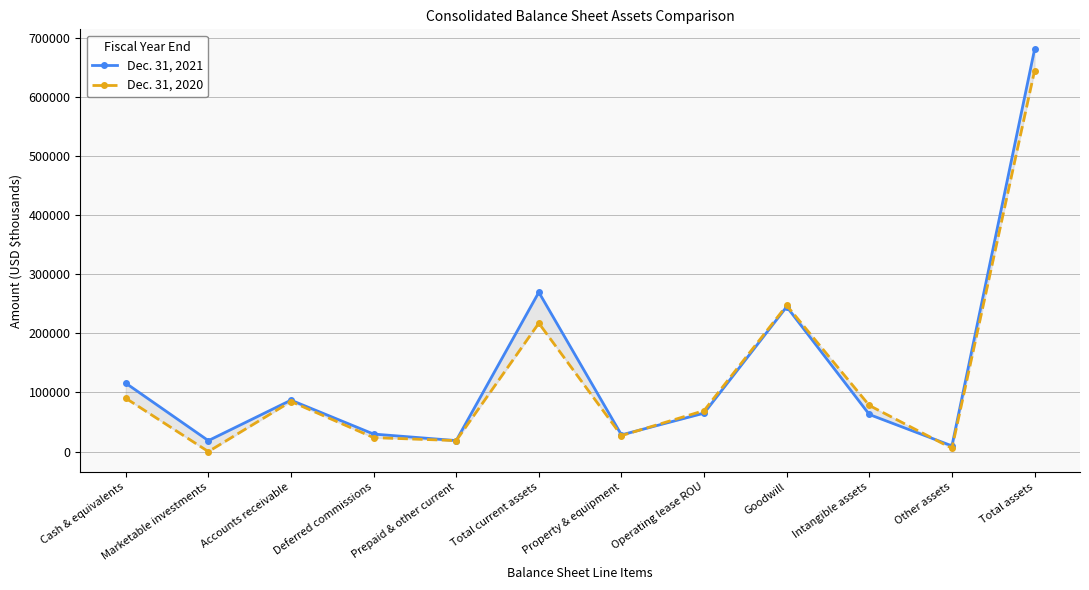

The value of Dec. 31, 2020 at Intangible assets is 77995. True or false?

True